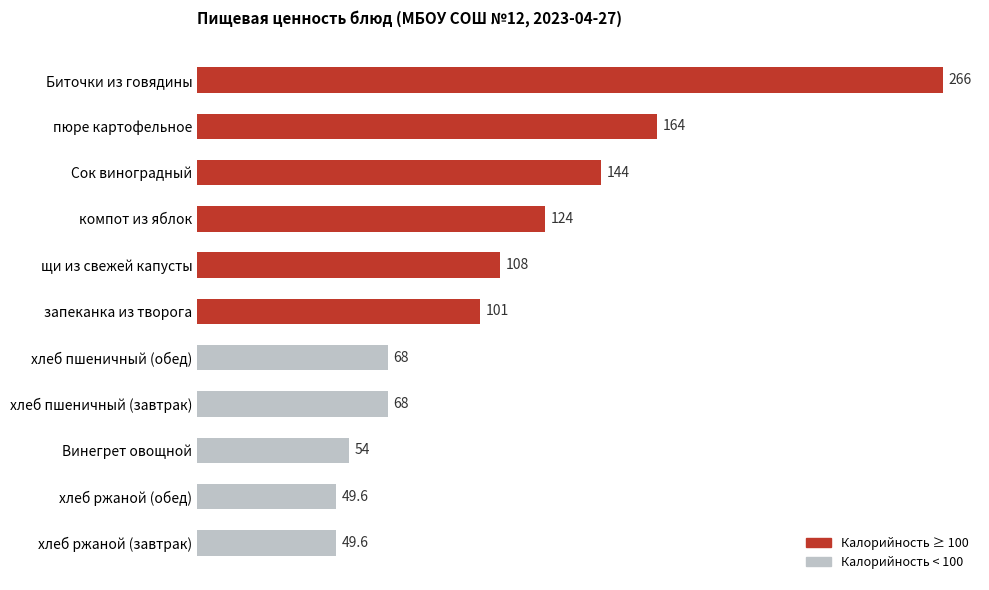

Does the chart contain any negative values?

No